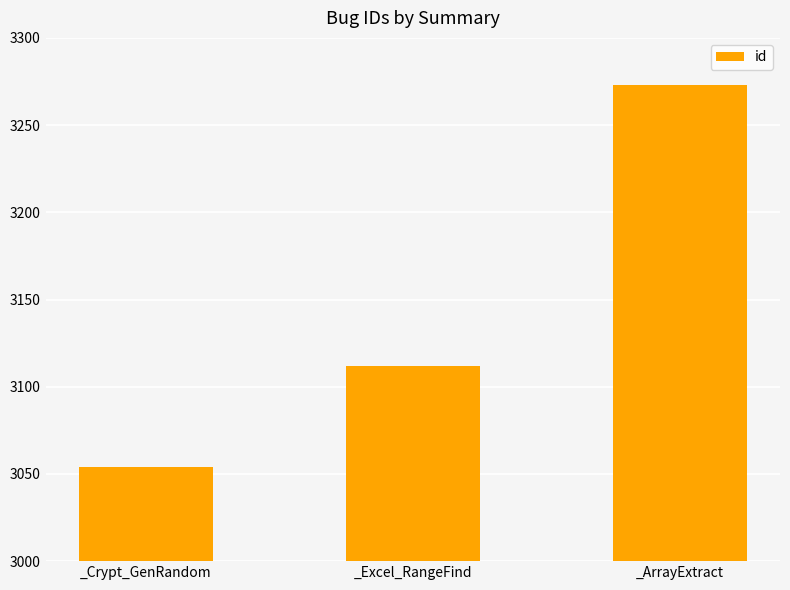

What is the smallest value displayed?

3054